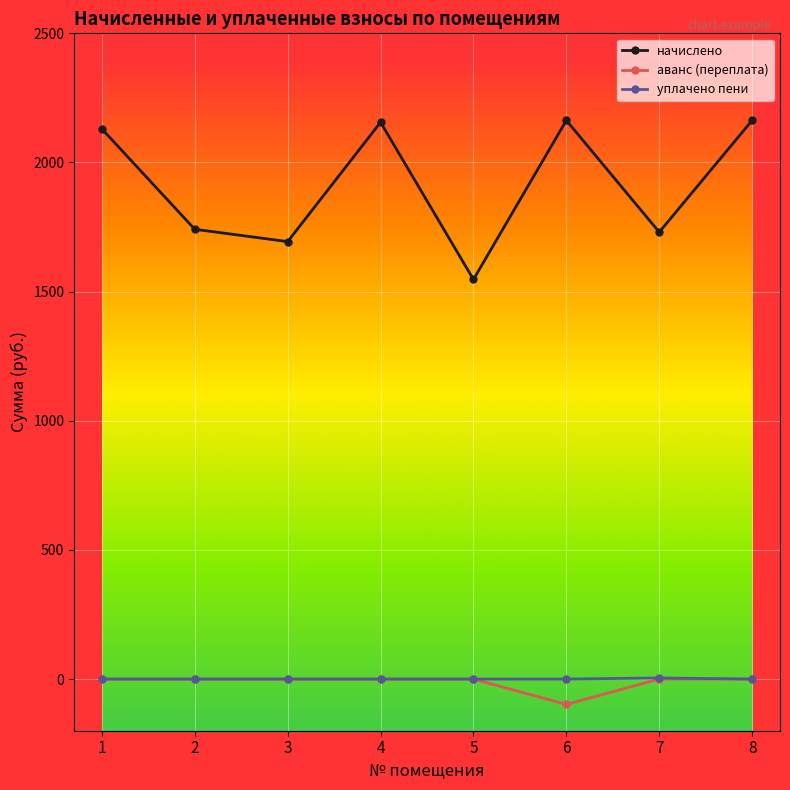

What is the lowest value of the аванс (переплата) series?

-98.1